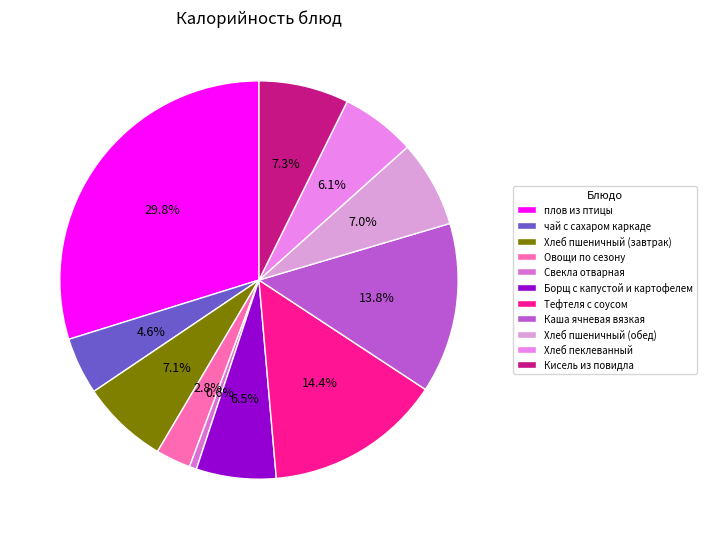

To the nearest percent, what is the difference between the largest and smallest slice percentages?

29%